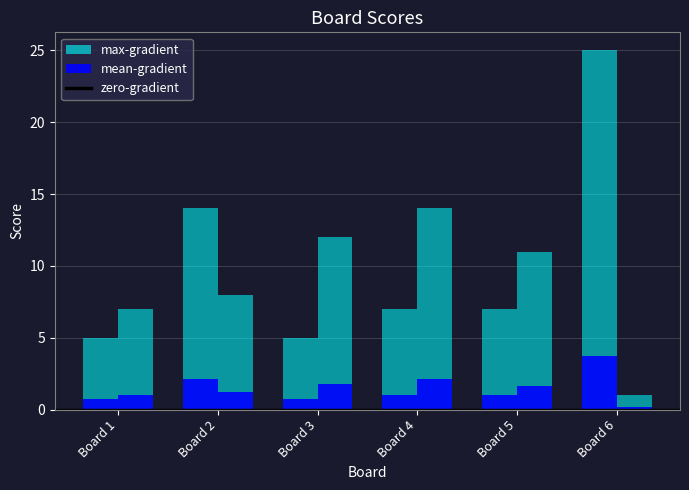

The Score 2 series shows 1.8 at Board 3. True or false?

True